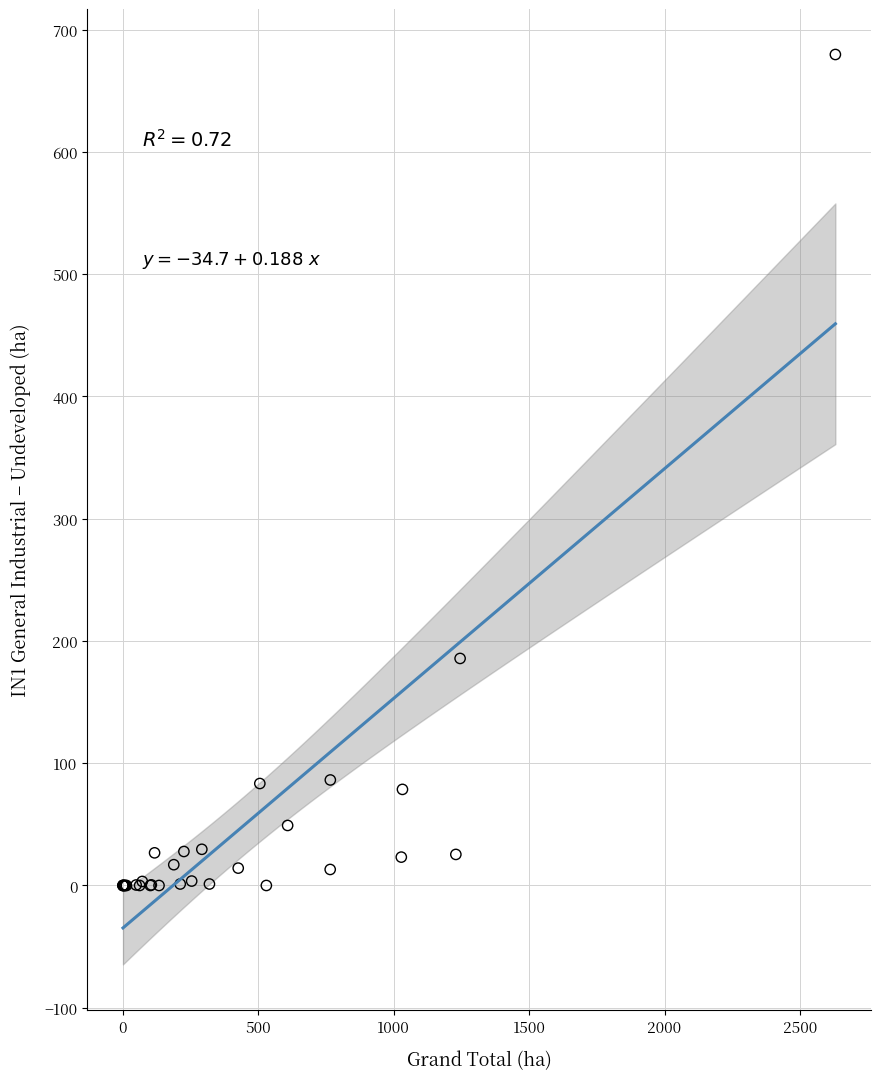

What Y value in the scatter plot is closest to 339?

185.7